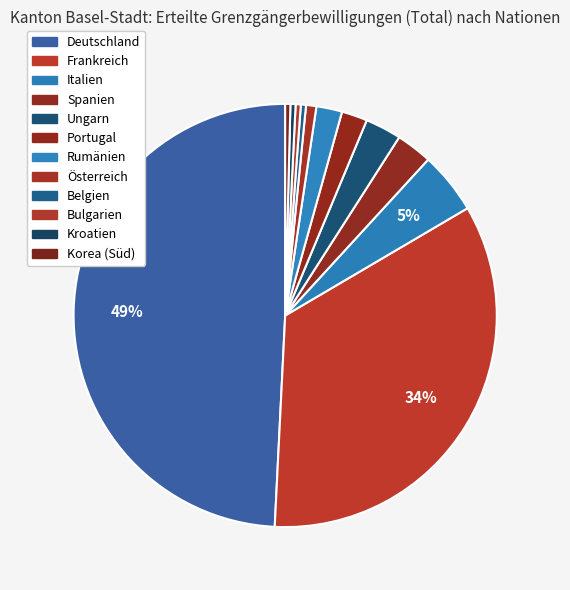

True or false: Kroatien accounts for 1% of the total.

False